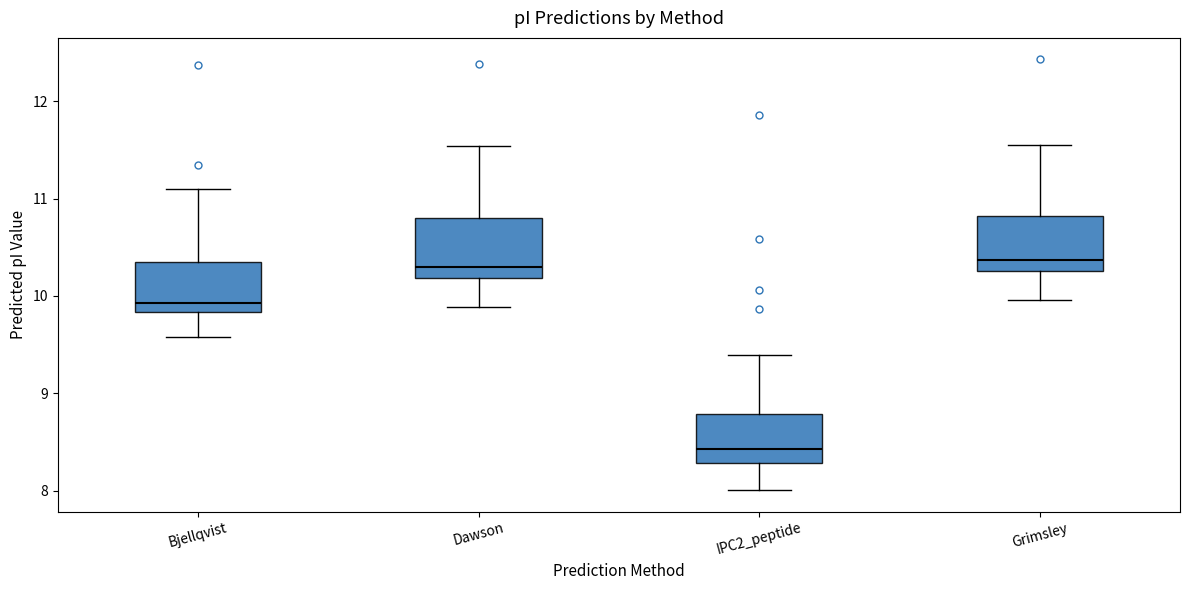

Where does the upper whisker of the box for Bjellqvist end on the y-axis? The values are not printed on the chart, so give them approximately, as read against the axis.

11.1